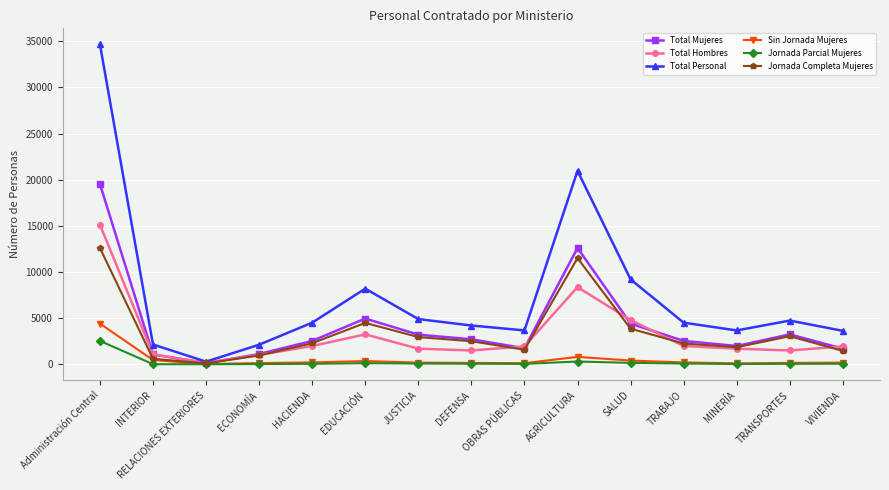

True or false: Sin Jornada Mujeres has more than 1 interior local peaks.

True